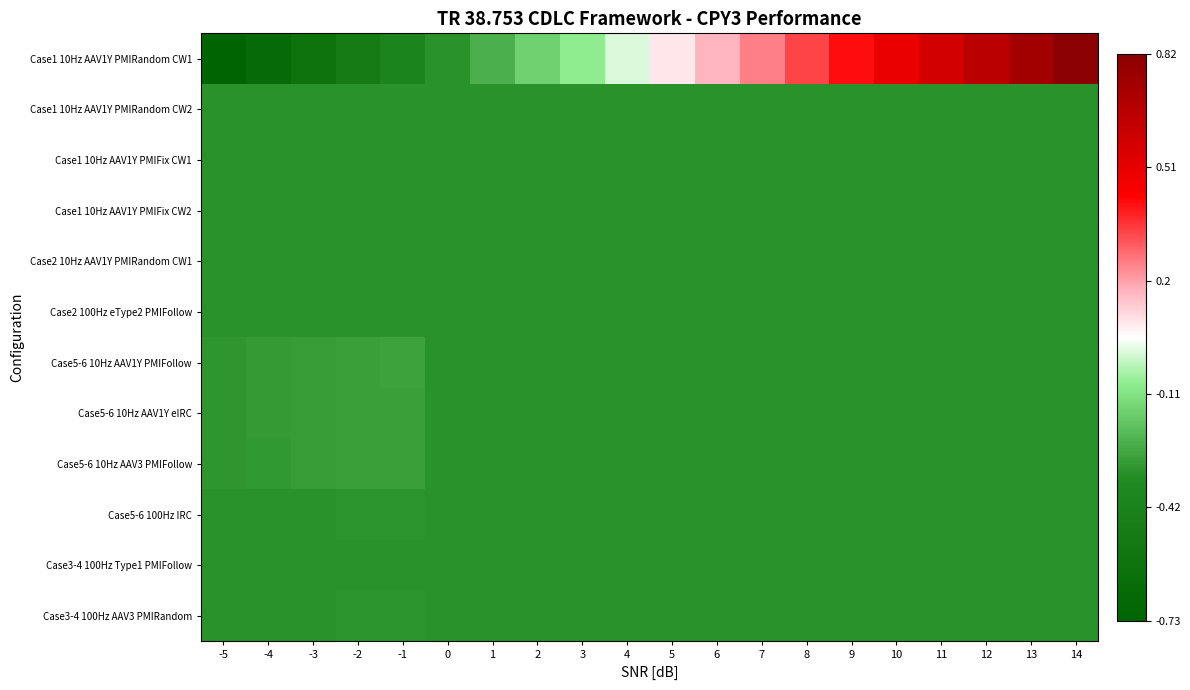

What is the smallest value displayed?

-0.7